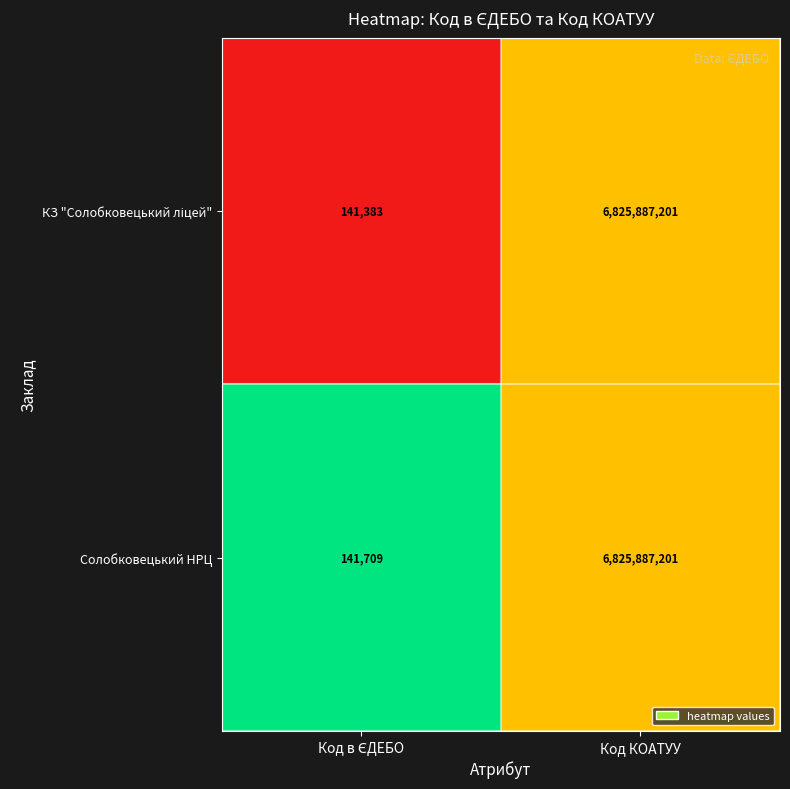

What is the approximate value of Солобковецький НРЦ at Код КОАТУУ?

6825887201